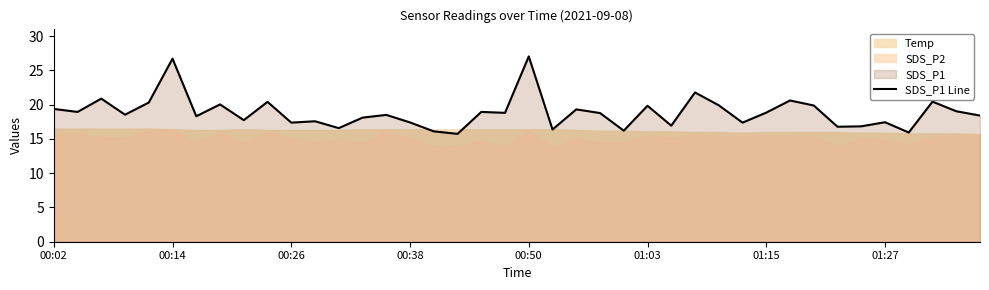

Read the value at 33.

16.8